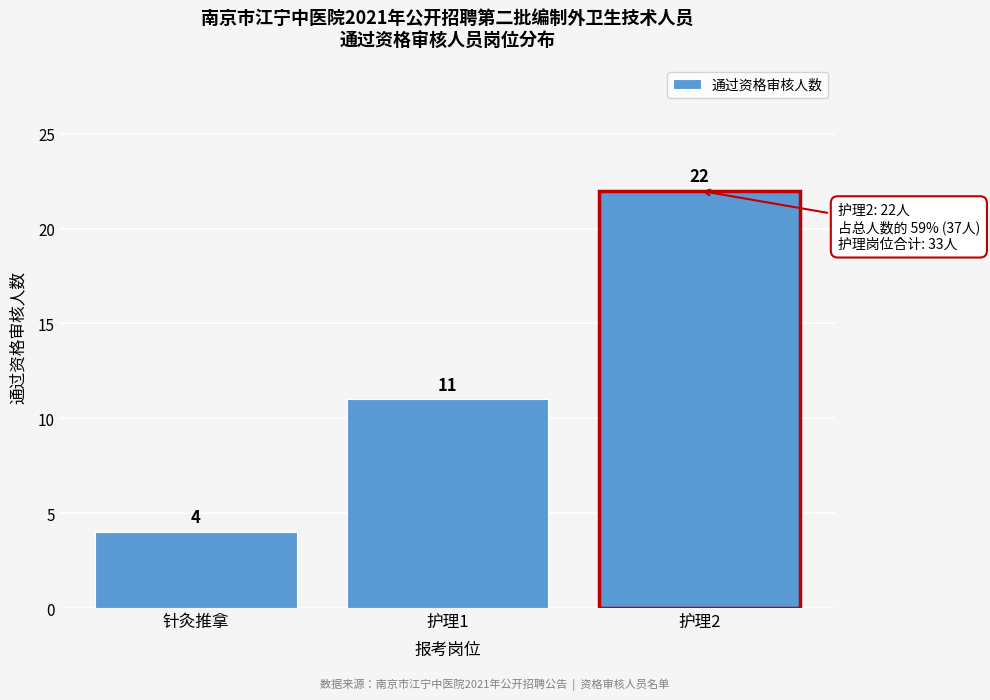

Reading left to right, list all the values displayed in this chart.

针灸推拿=4	护理1=11	护理2=22